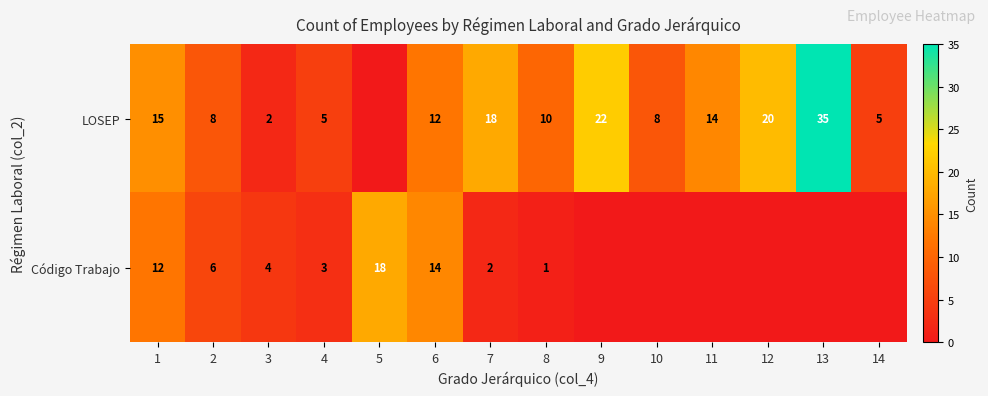

What is the difference between the Código Trabajo values at 8 and 5?

17